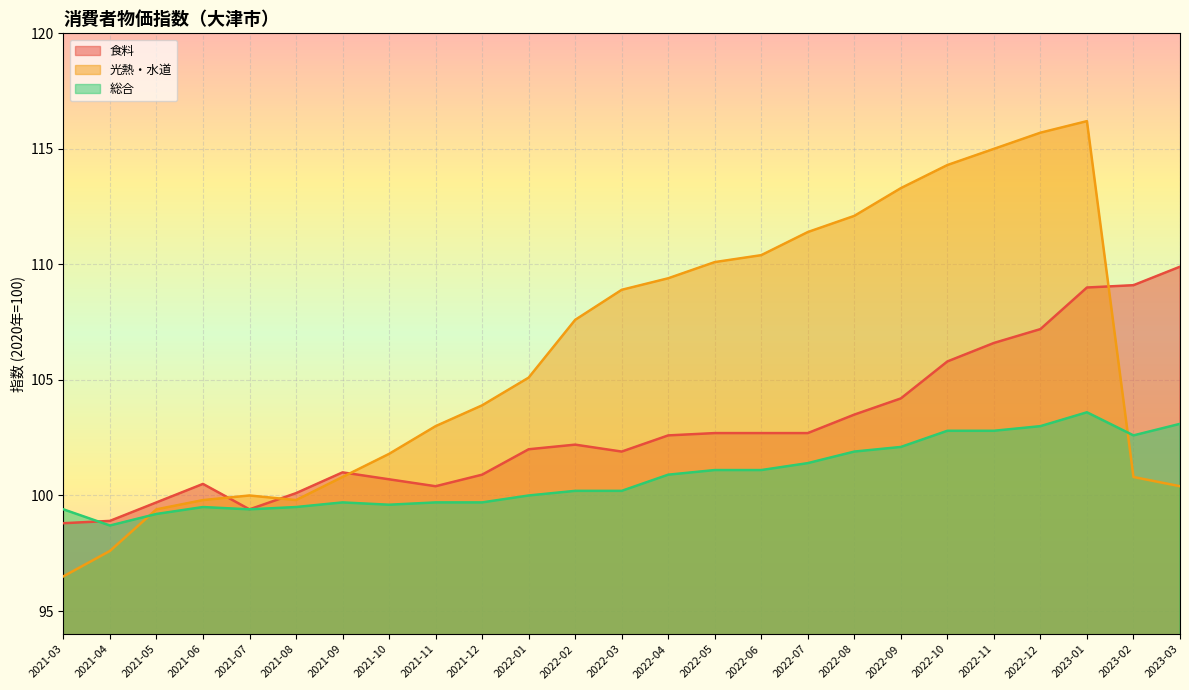

Reading right to left, what are all the values shown in this chart?

食料: 109.9	109.1	109.0	107.2	106.6	105.8	104.2	103.5	102.7	102.7	102.7	102.6	101.9	102.2	102.0	100.9	100.4	100.7	101.0	100.1	99.4	100.5	99.7	98.9	98.8
光熱・水道: 100.4	100.8	116.2	115.7	115.0	114.3	113.3	112.1	111.4	110.4	110.1	109.4	108.9	107.6	105.1	103.9	103.0	101.8	100.8	99.8	100.0	99.8	99.4	97.6	96.5
総合: 103.1	102.6	103.6	103.0	102.8	102.8	102.1	101.9	101.4	101.1	101.1	100.9	100.2	100.2	100.0	99.7	99.7	99.6	99.7	99.5	99.4	99.5	99.2	98.7	99.4